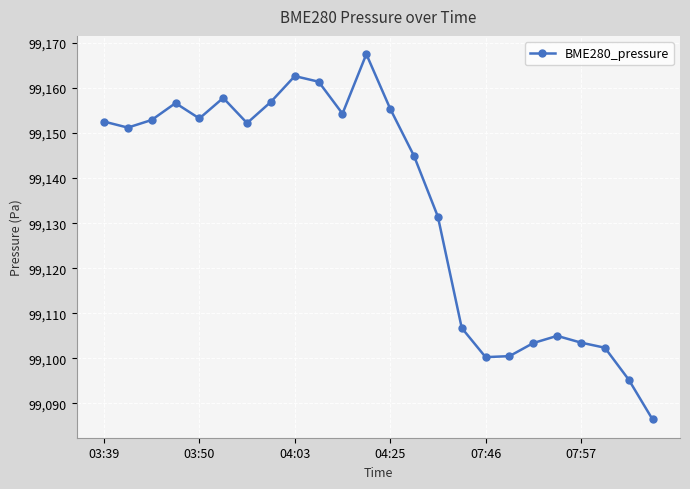

What is the value of the 20th point from the left?

99105.0